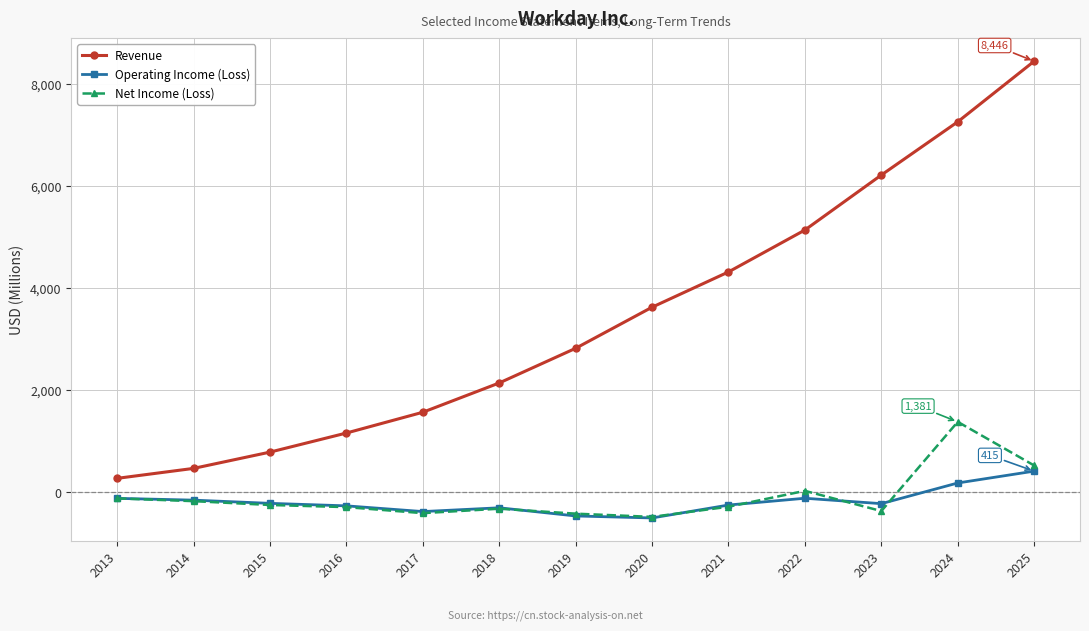

What is the total value across all series at 2015?

324